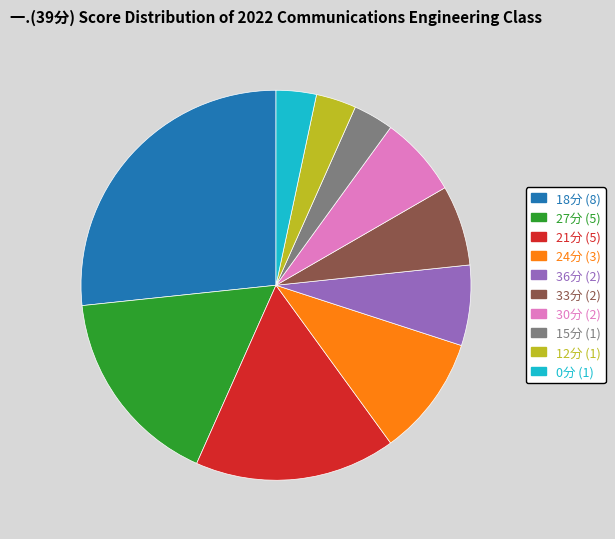

Between 15分 (1) and 27分 (5), which is larger?

27分 (5)